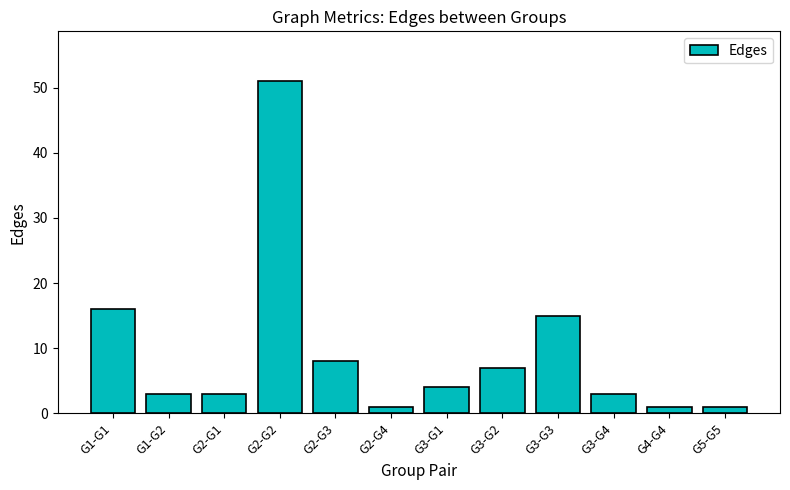

What is the sum of the values at G3-G4 and G3-G3?

18